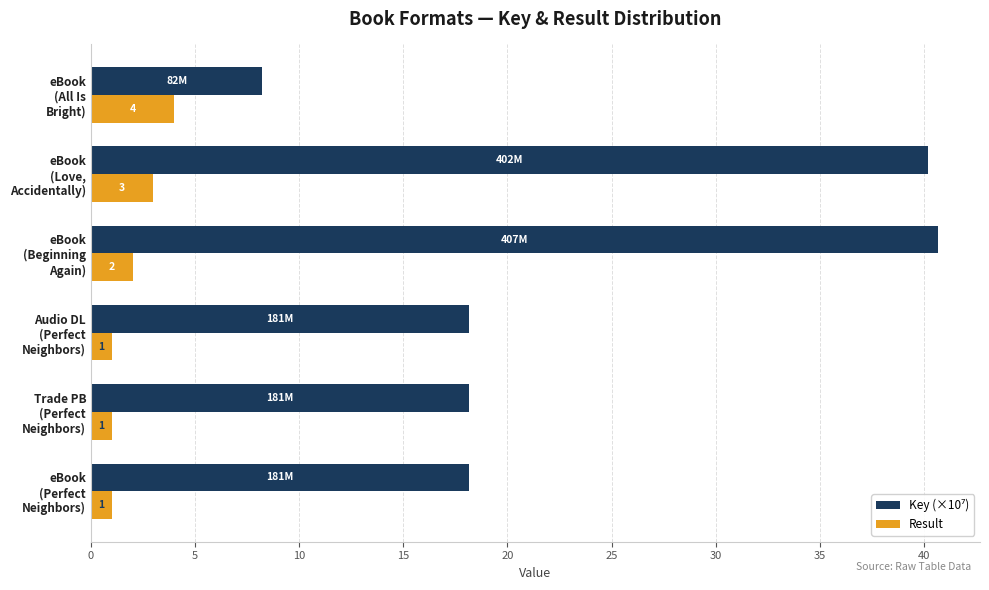

What is the lowest value of the Result series?

1.0